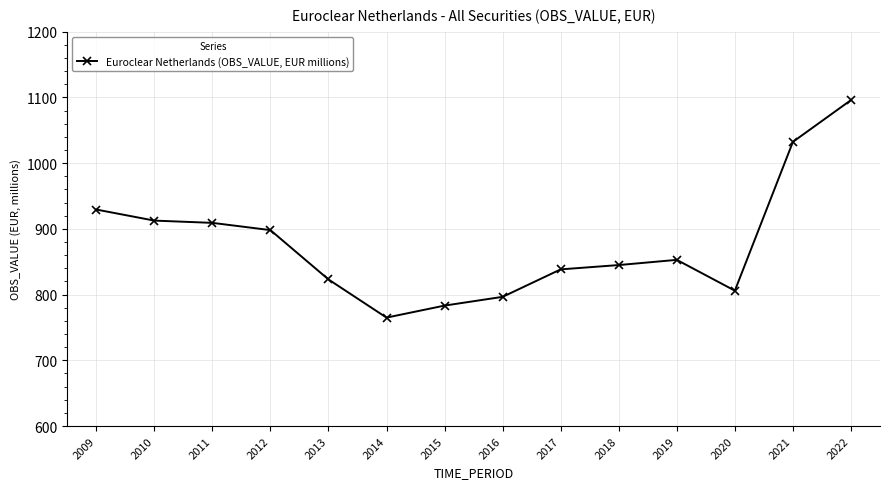

What is the value of the 13th point from the left?

1032.4